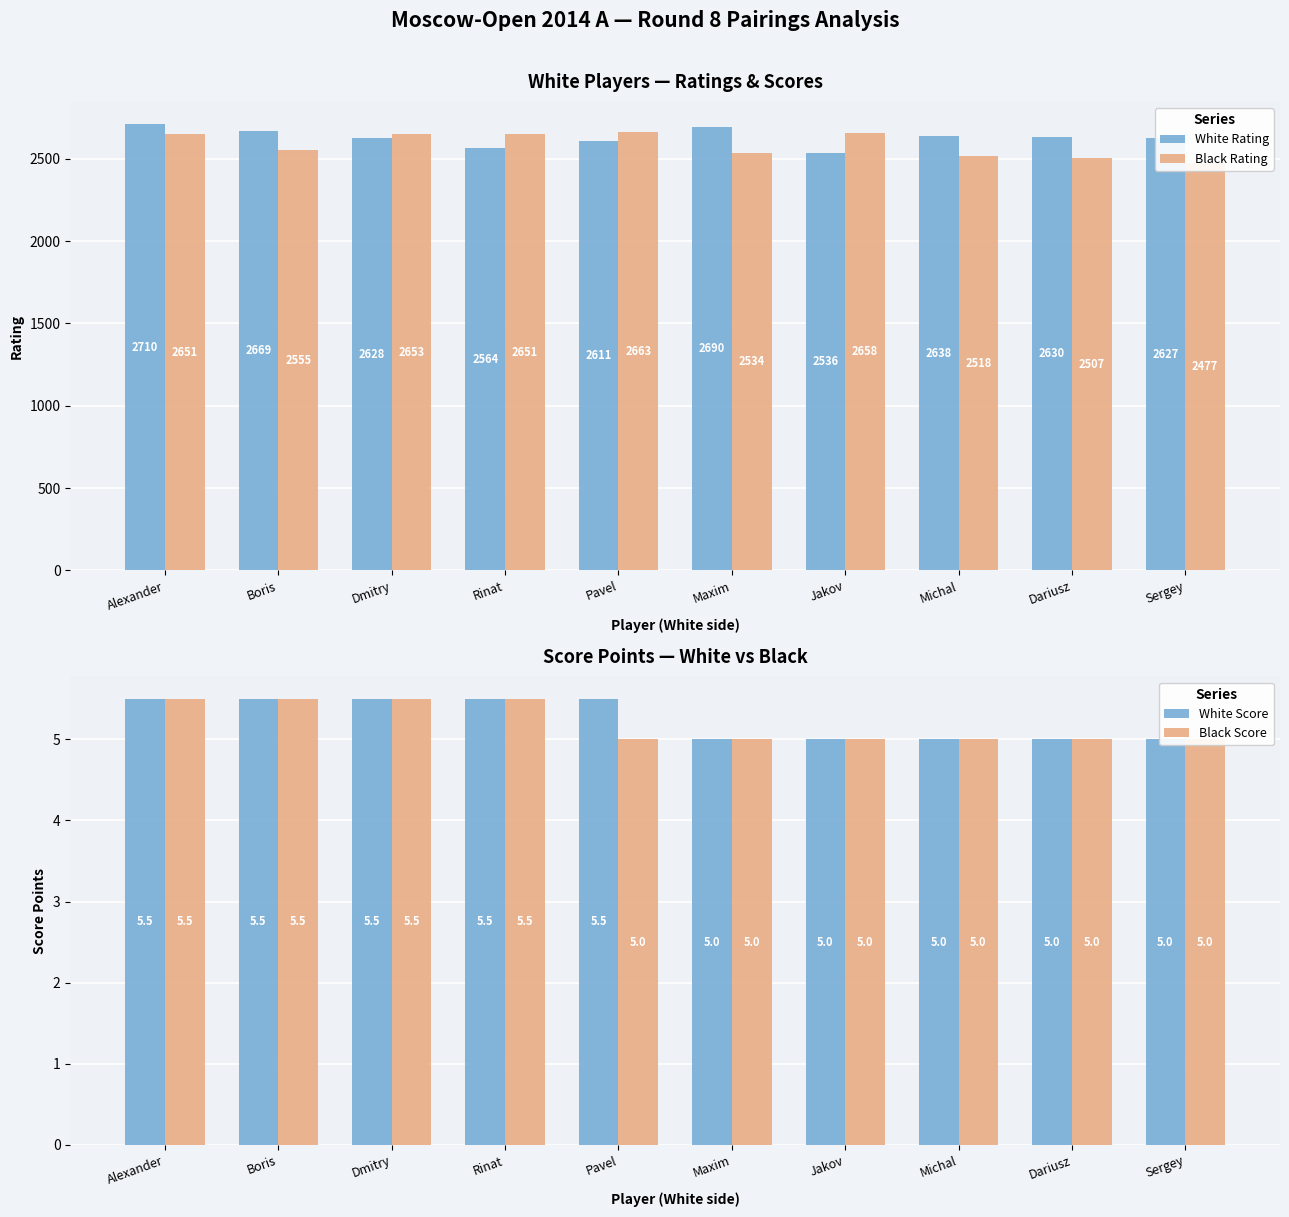

At Pavel, list the series in order from largest to smallest.

Black Rating, White Rating, White Score, Black Score